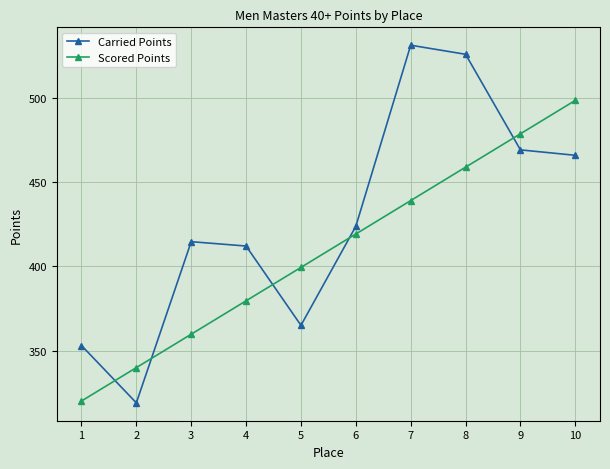

Where do Carried Points and Scored Points first cross each other?

1 and 2